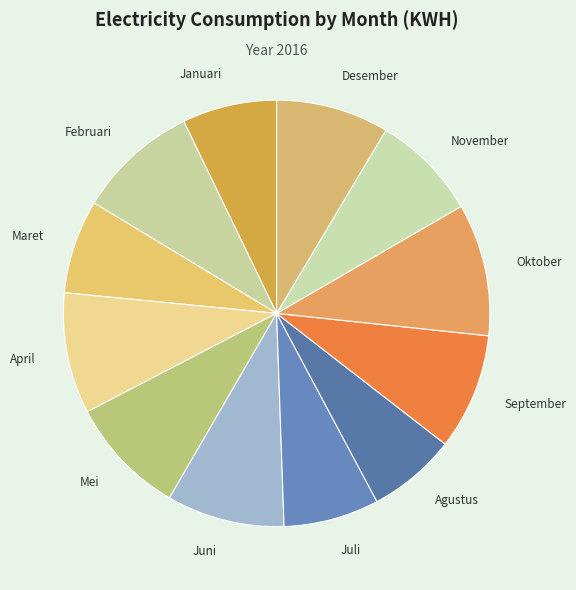

Is it true that Juni is 20% of the pie?

False